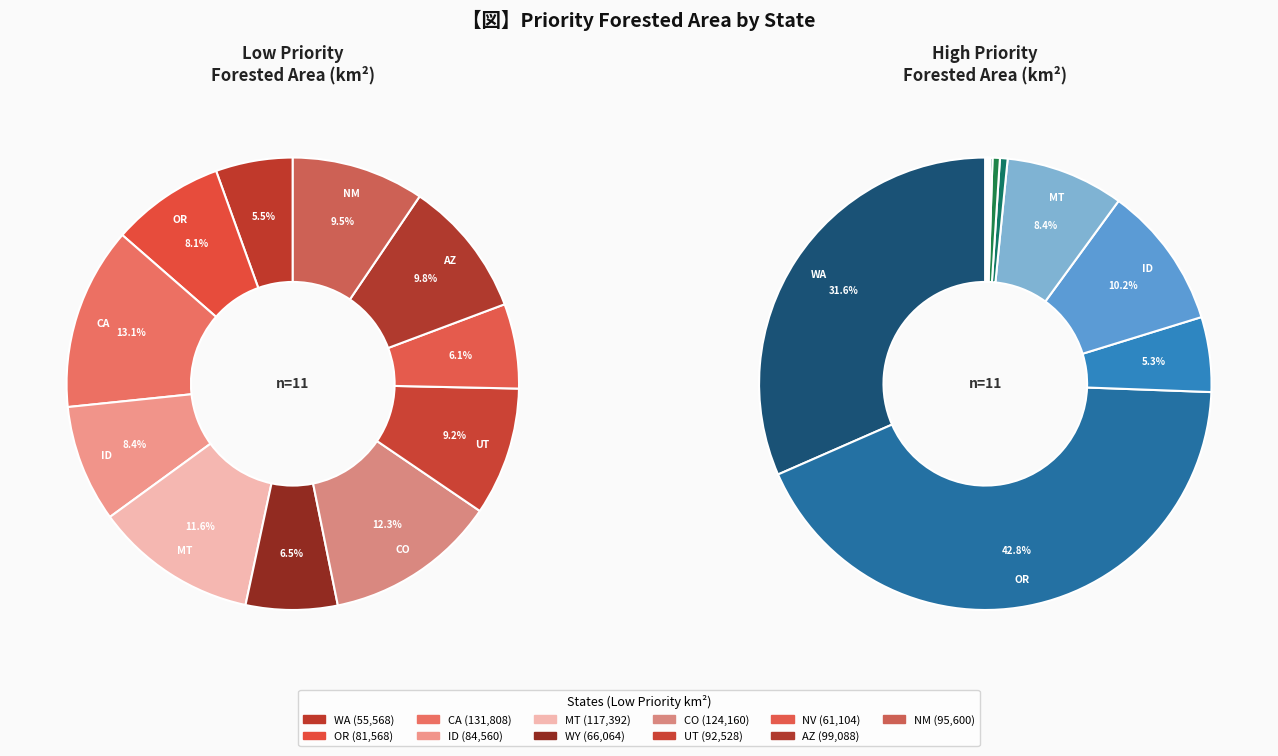

To the nearest percent, what portion does 2 represent?

5%